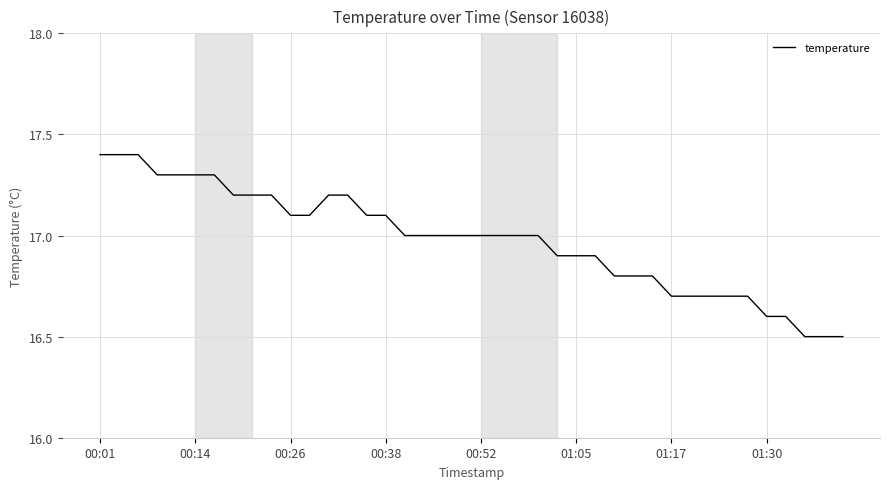

What is the difference between the maximum and minimum values?

0.9